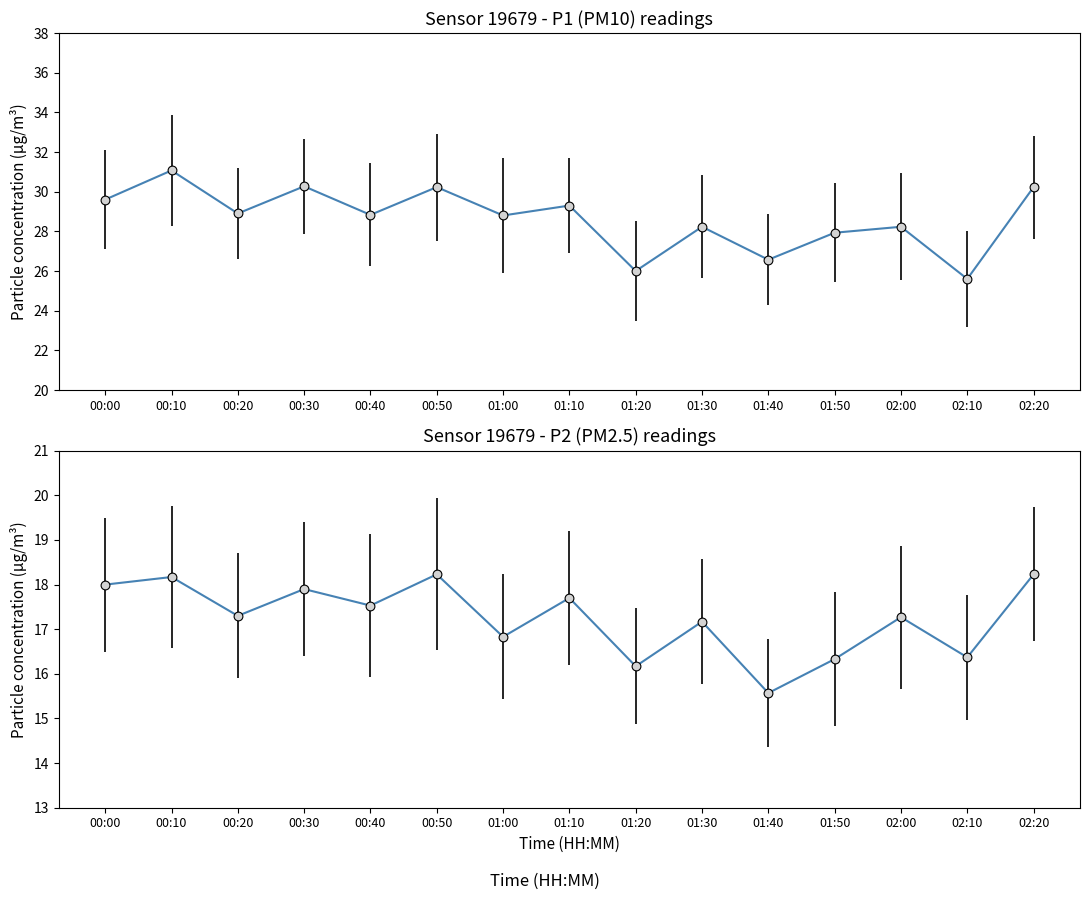

At how many categories does at least one series exceed 30?

4